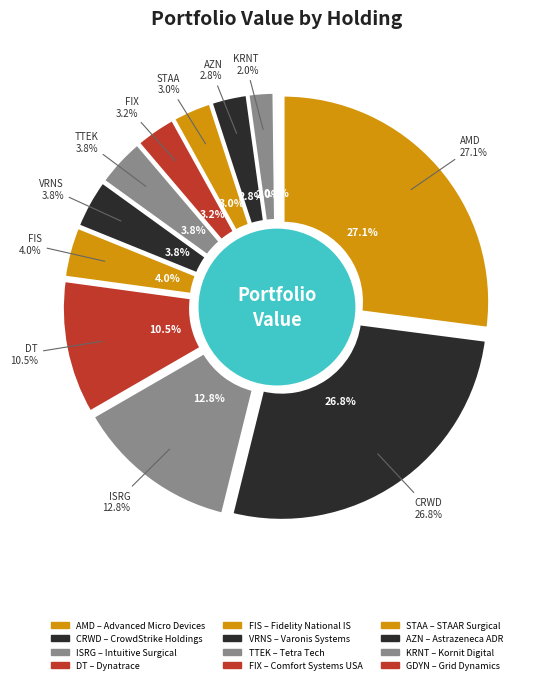

What is the ratio of the value at VRNS to the value at DT?

0.4